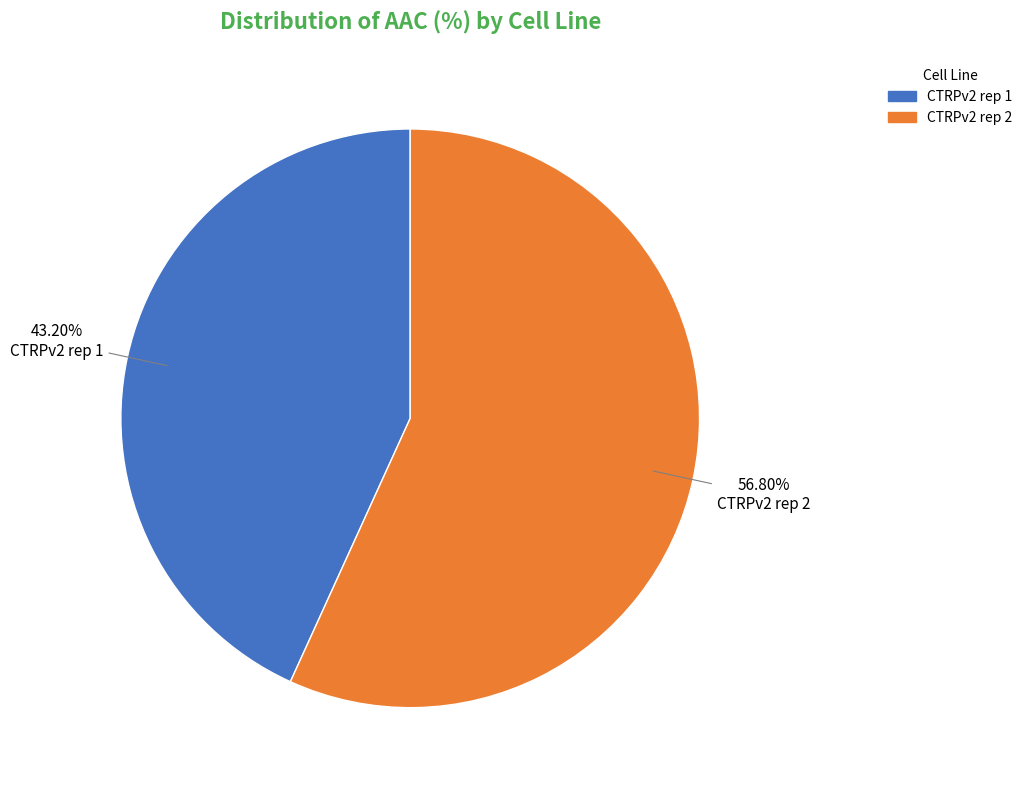

Rank the categories by value from highest to lowest.

CTRPv2 rep 2, CTRPv2 rep 1